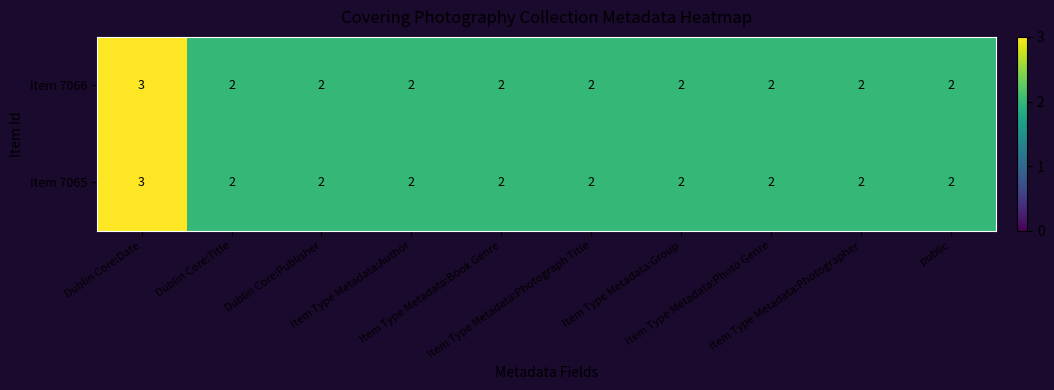

Count the number of categories in the chart.

10